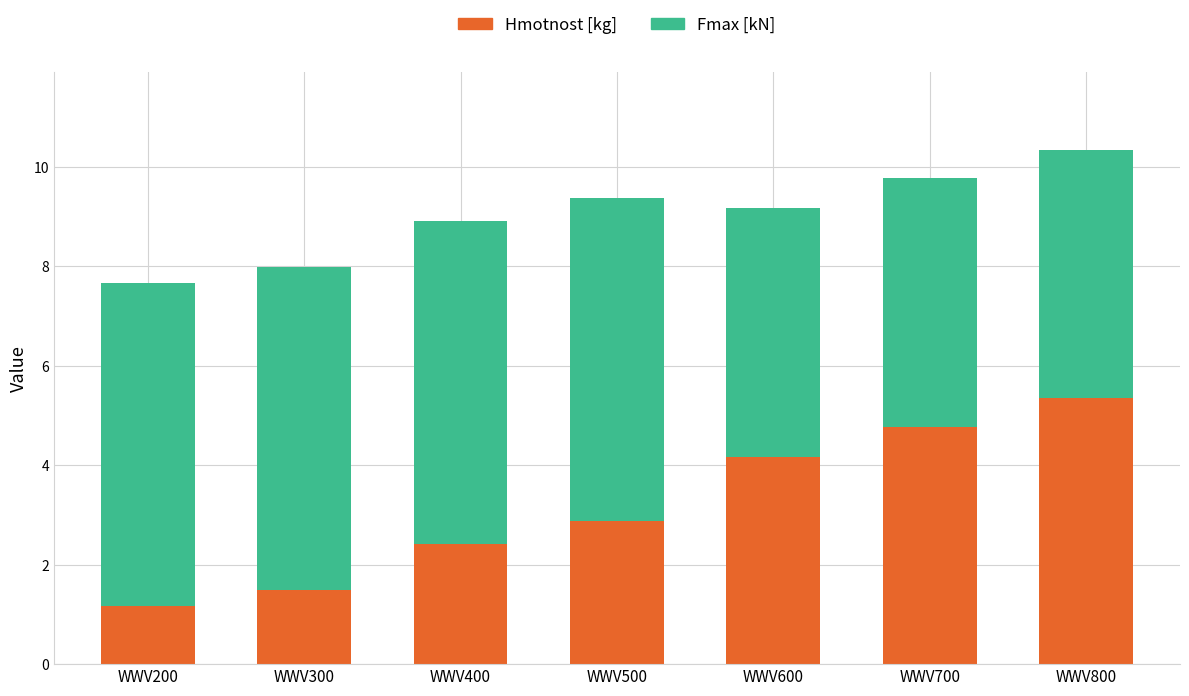

What is the value of the Hmotnost [kg] bar at the 5th from the left?

4.2